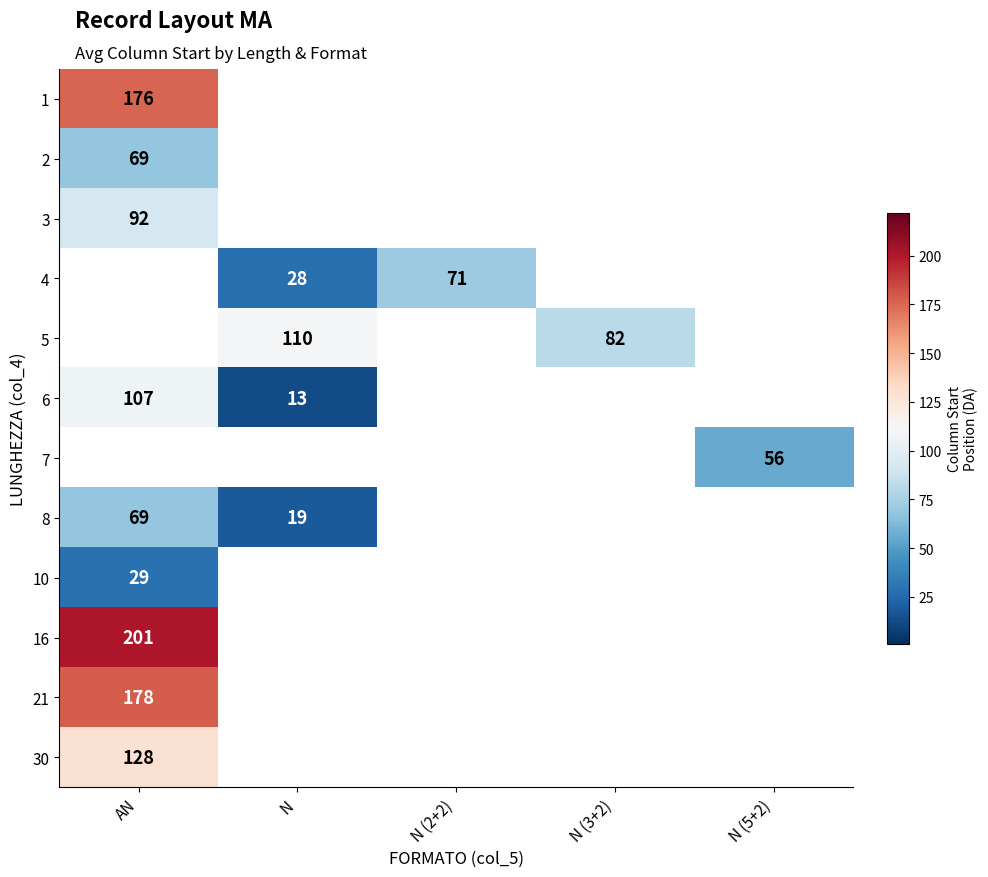

Is the value of 8 at N (2+2) greater than the value of 2 at AN?

No